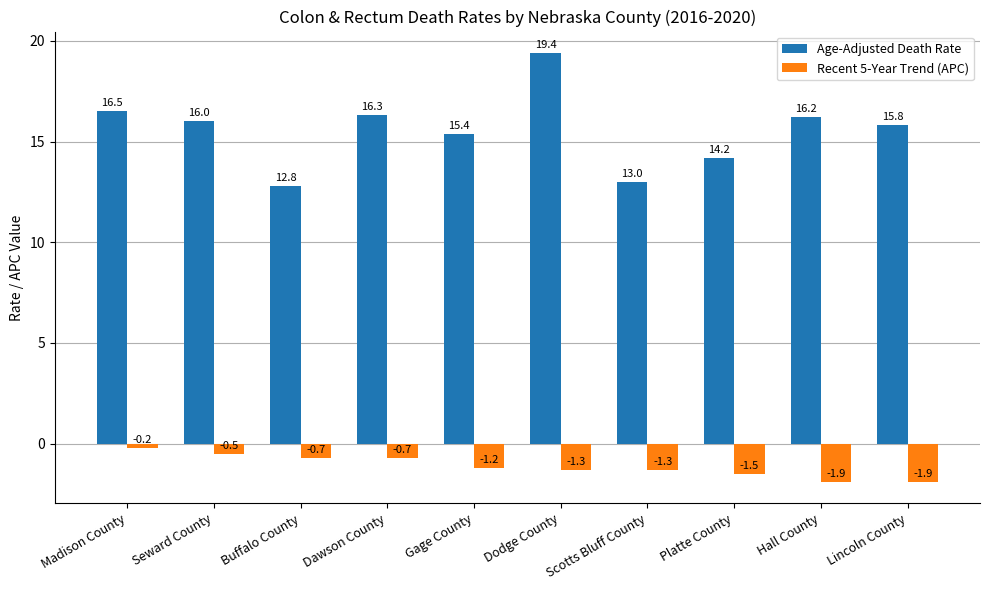

Reading right to left, transcribe all the data shown in this chart.

Age-Adjusted Death Rate: Lincoln County=15.8	Hall County=16.2	Platte County=14.2	Scotts Bluff County=13.0	Dodge County=19.4	Gage County=15.4	Dawson County=16.3	Buffalo County=12.8	Seward County=16.0	Madison County=16.5
Recent 5-Year Trend (APC): Lincoln County=-1.9	Hall County=-1.9	Platte County=-1.5	Scotts Bluff County=-1.3	Dodge County=-1.3	Gage County=-1.2	Dawson County=-0.7	Buffalo County=-0.7	Seward County=-0.5	Madison County=-0.2